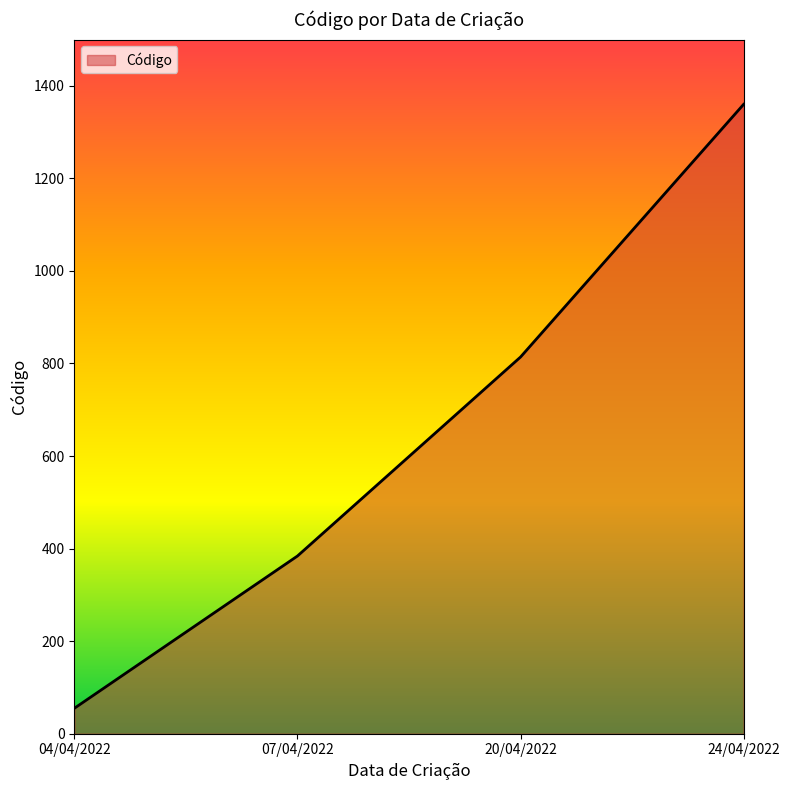

True or false: there are more than 2 points higher than both neighbors.

False